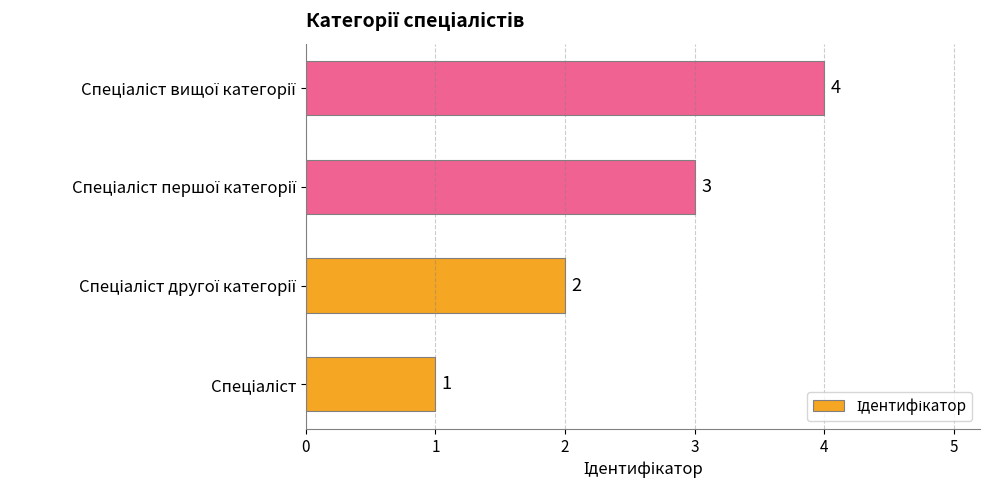

Count the values in the range 2 to 4.

3